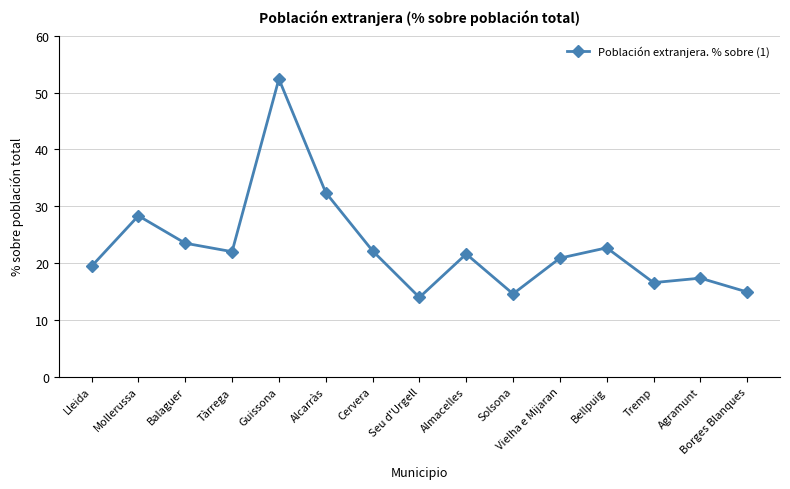

Where is the data nearest to the value 33?

Alcarràs